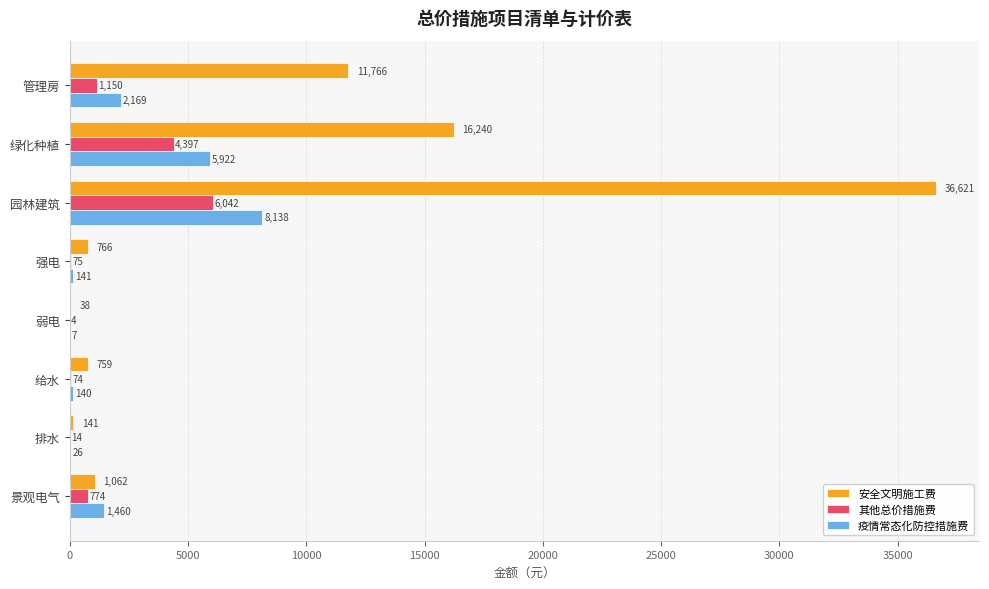

Is the value of 安全文明施工费 at 绿化种植 greater than the value of 疫情常态化防控措施费 at 给水?

Yes